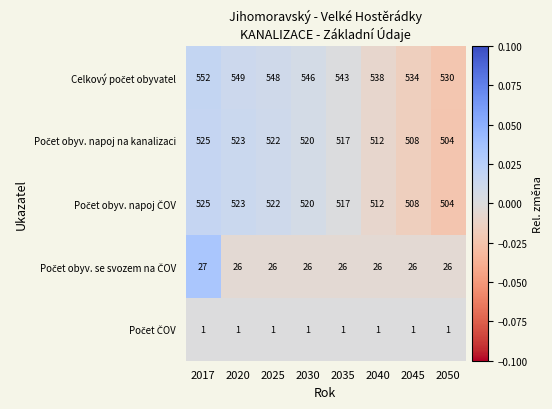

At which category is the sum across all series the highest?

2017